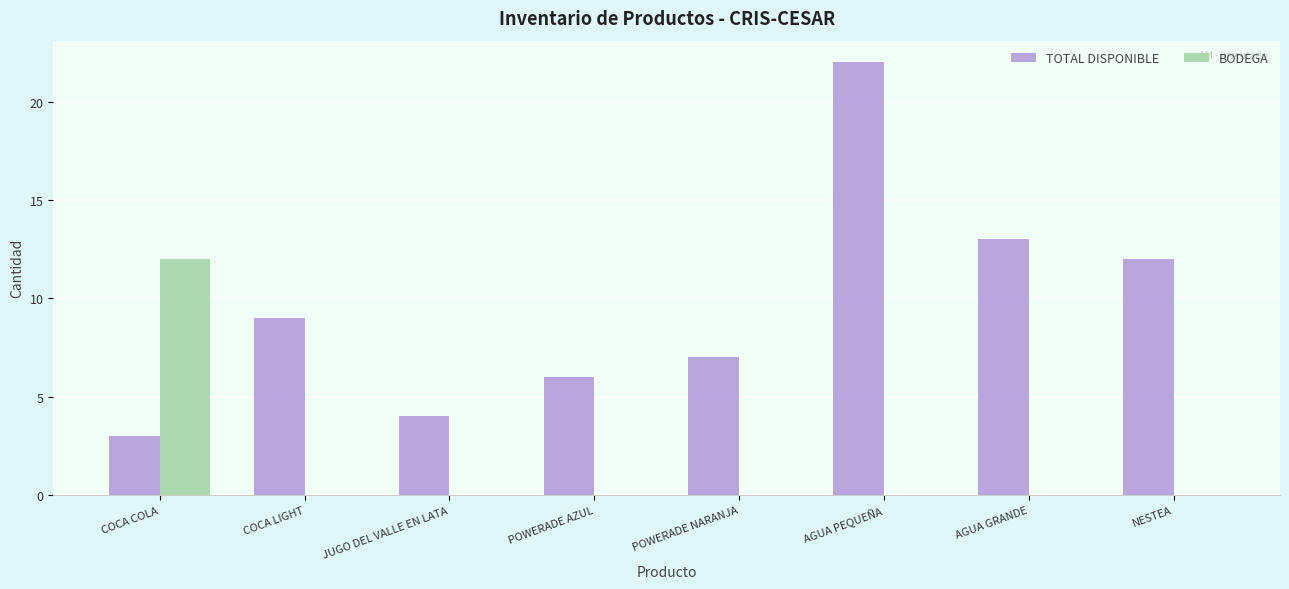

Which series has the largest total across all categories?

TOTAL DISPONIBLE